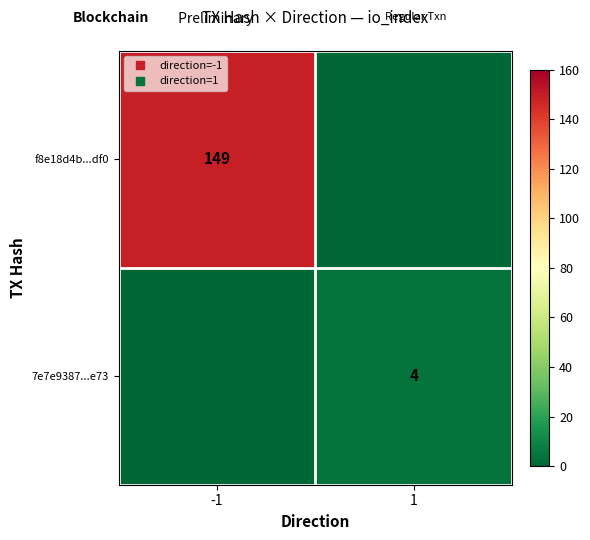

Which series has the largest total across all categories?

f8e18d4b...df0